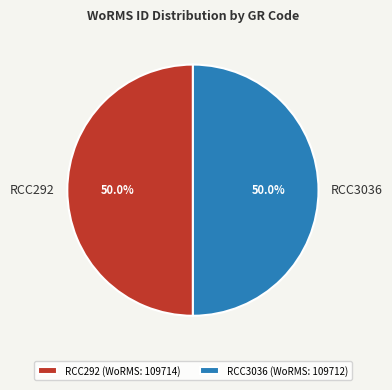

What is the ratio of the value at RCC292 to the value at RCC3036?

1.0